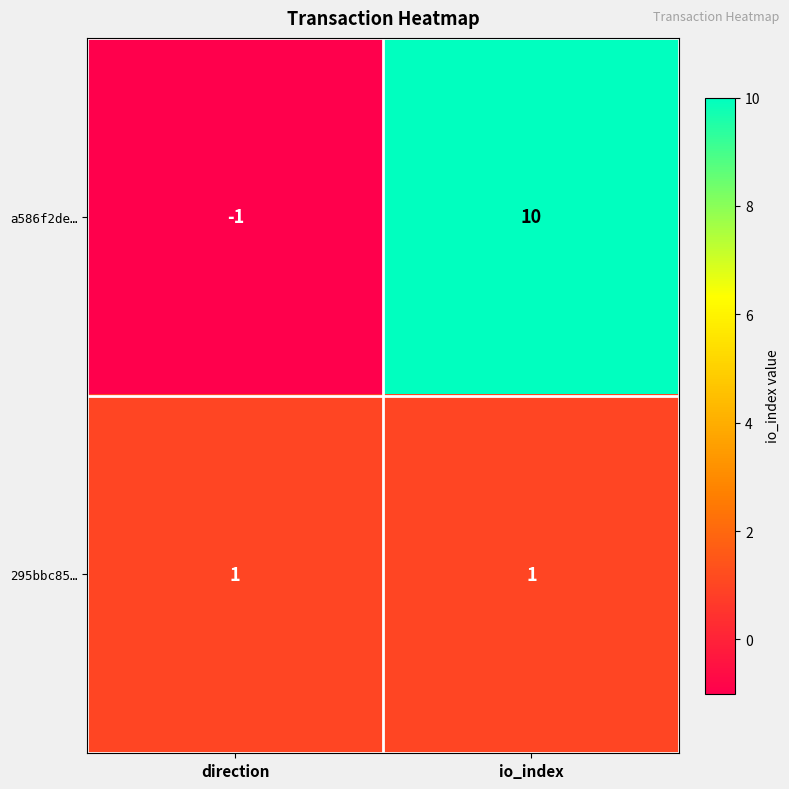

List the series in order of their overall mean, lowest first.

295bbc85…, a586f2de…